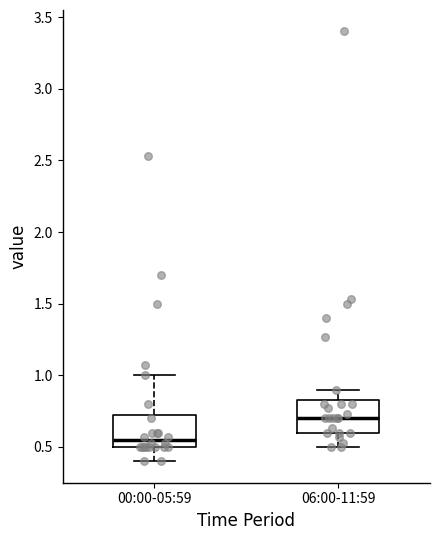

Reading left to right, transcribe this box plot: for each box, give where its median line is, the range the box spans, and where its two whiskers end, as read against the y-axis. The values are not printed on the chart, so give them approximately, as read against the axis.

00:00-05:59: median 0.55, box 0.50 to 0.75, whiskers 0.40 to 1.00
06:00-11:59: median 0.70, box 0.60 to 0.85, whiskers 0.50 to 0.90